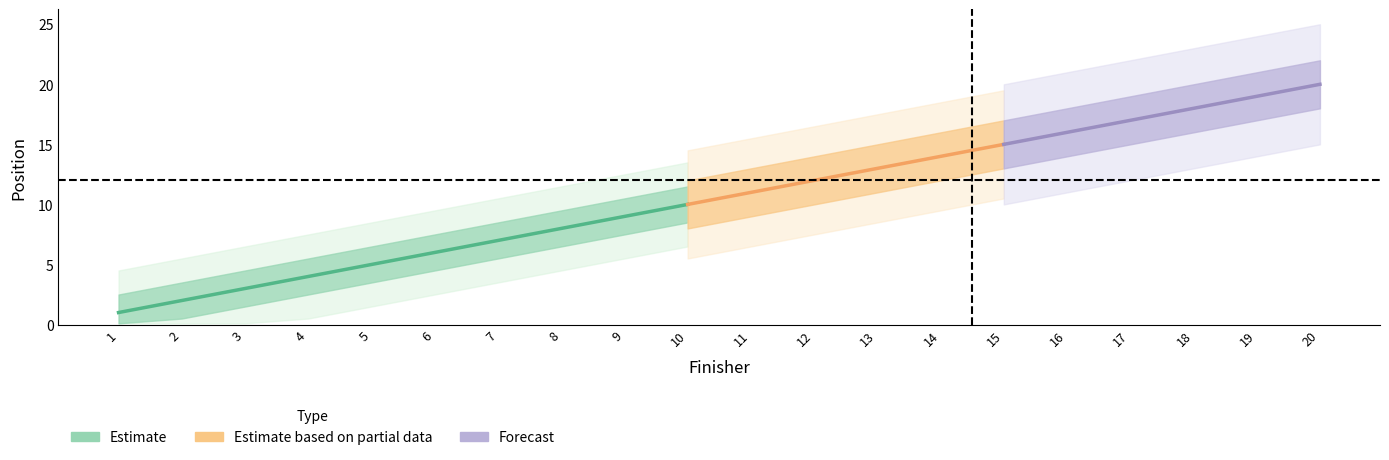

What is the difference between the maximum and minimum values in the Ov Pos series?

19